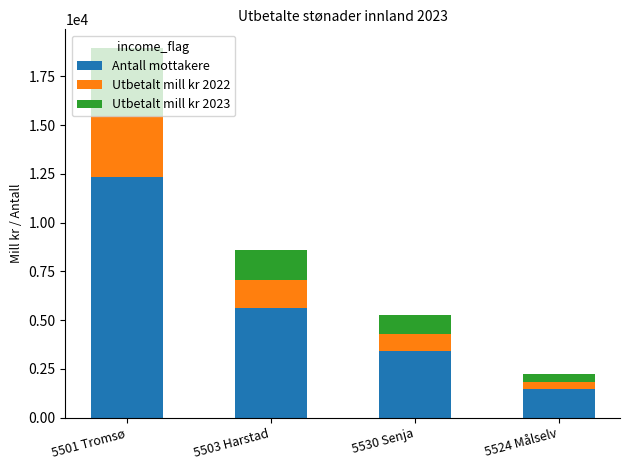

At which label is Antall mottakere closest to 6892?

5503 Harstad